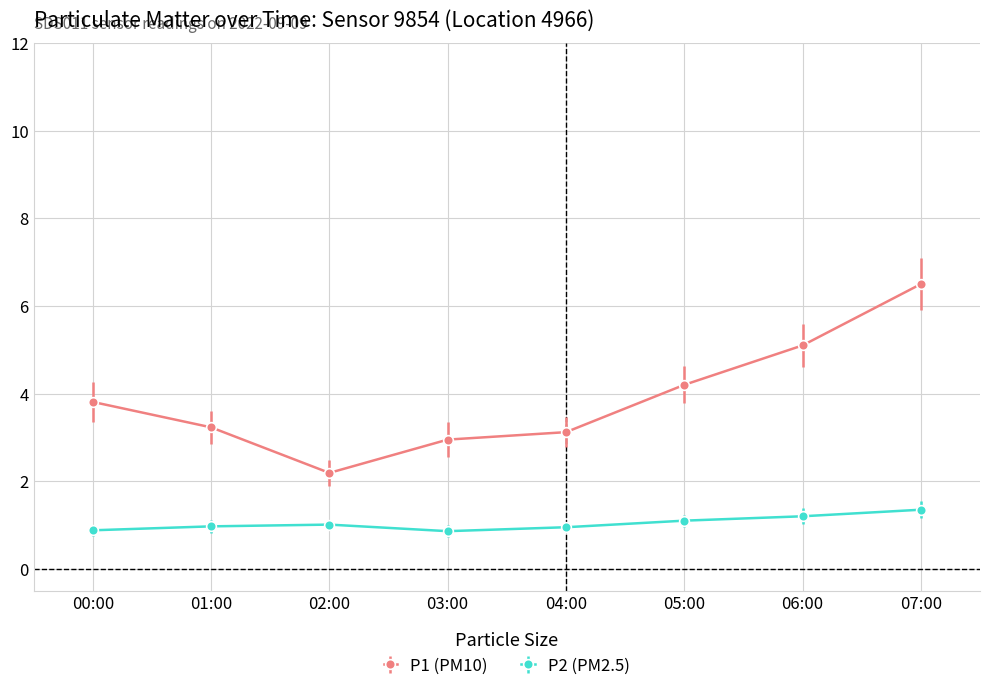

What is the sum of the P1 (PM10) values at 05:00 and 02:00?

6.4